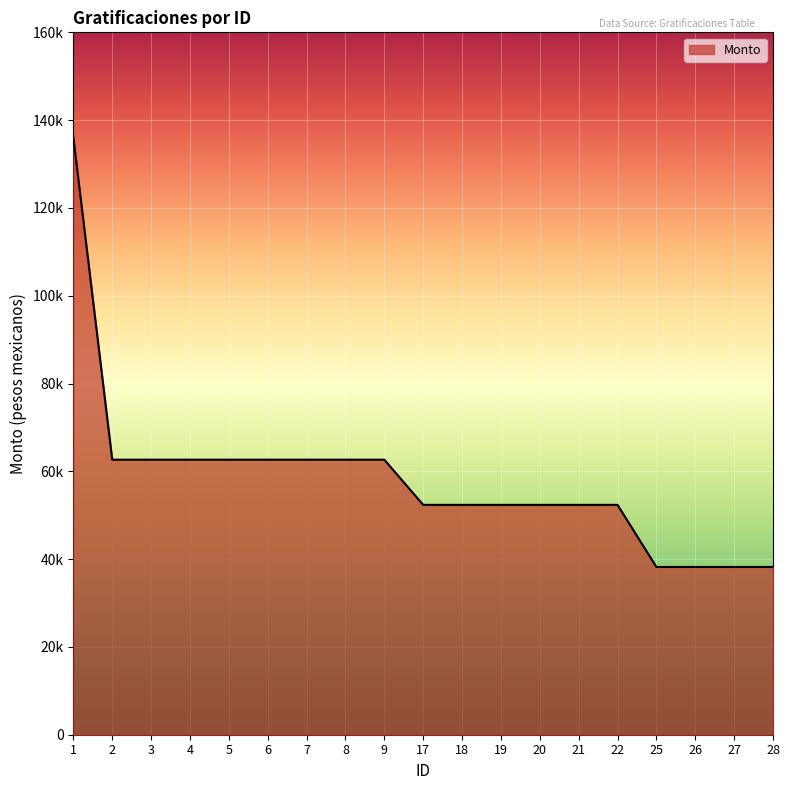

Which has a higher value, 25 or 7?

7